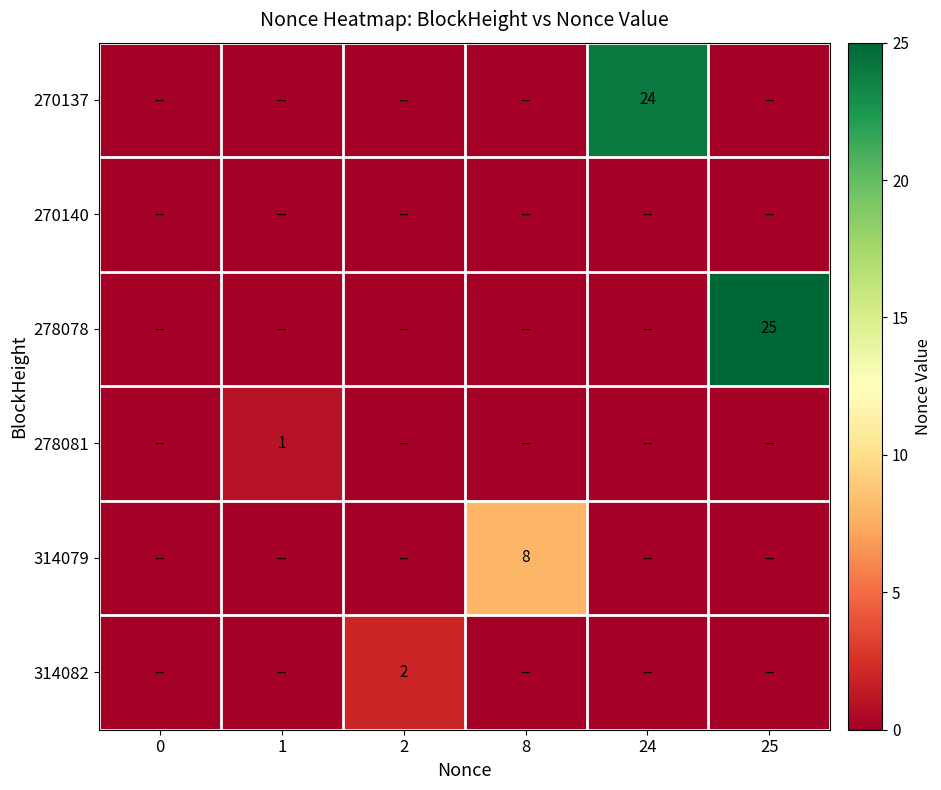

Is it true that 270137 equals 32 at 24?

False